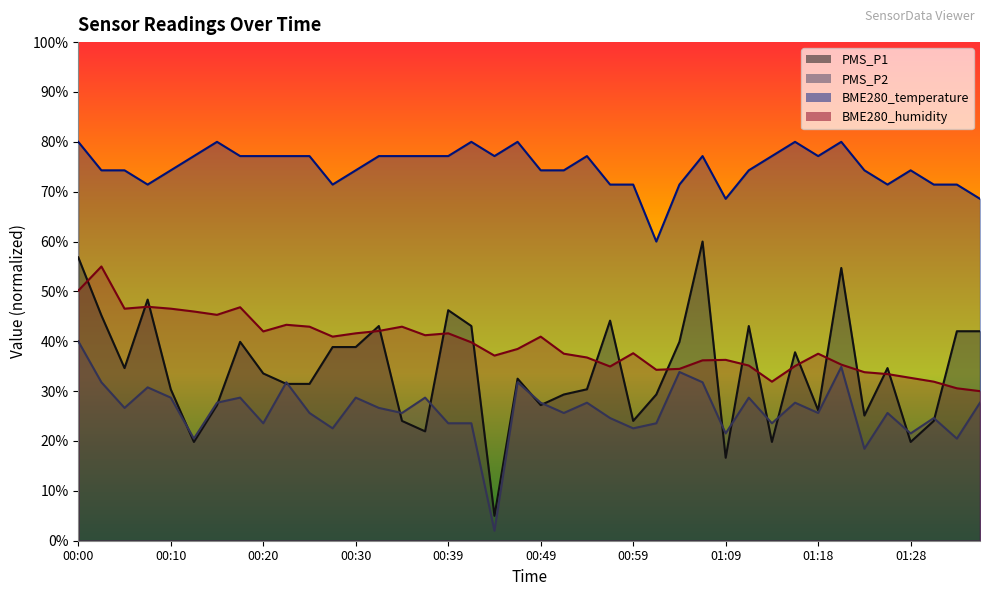

Which has a higher value, 01:28 or 00:52?

00:52